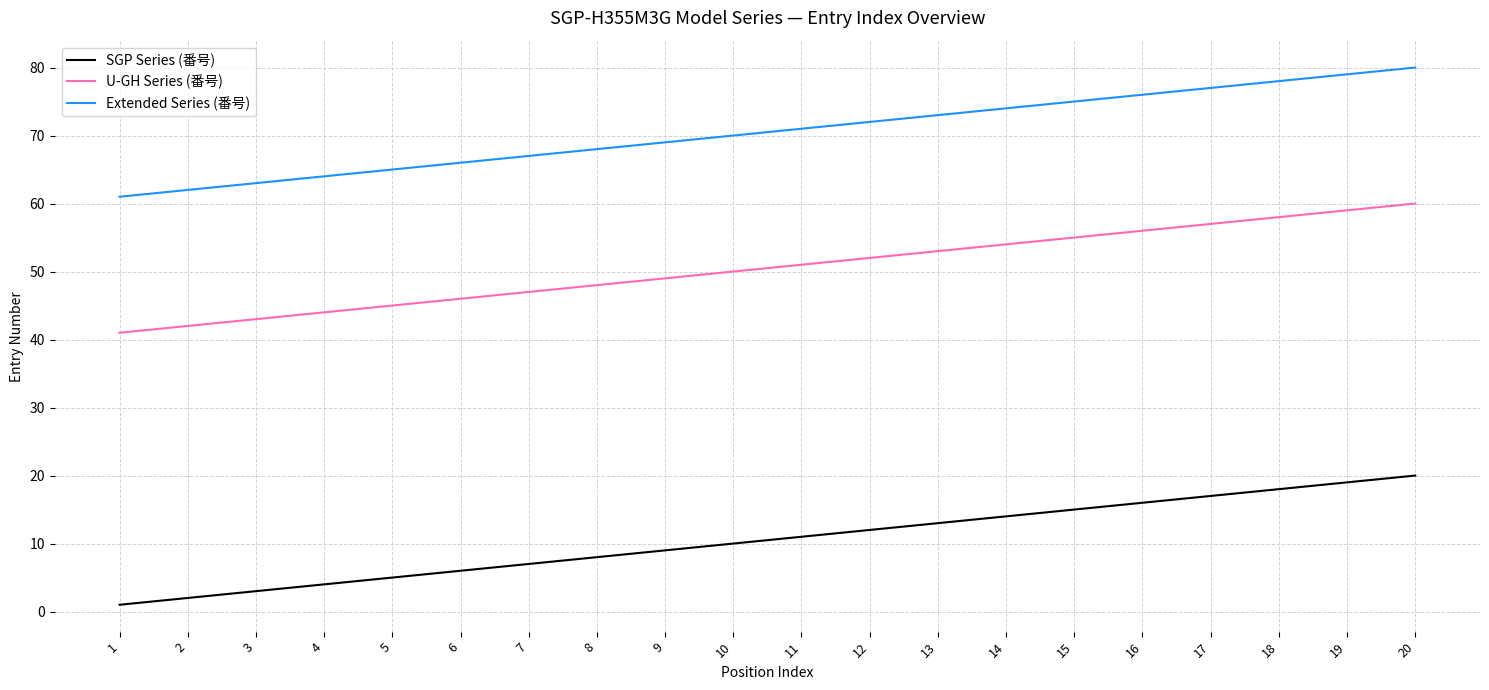

Reading left to right, transcribe all the data shown in this chart.

SGP Series (番号): 1=1	2=2	3=3	4=4	5=5	6=6	7=7	8=8	9=9	10=10	11=11	12=12	13=13	14=14	15=15	16=16	17=17	18=18	19=19	20=20
U-GH Series (番号): 1=41	2=42	3=43	4=44	5=45	6=46	7=47	8=48	9=49	10=50	11=51	12=52	13=53	14=54	15=55	16=56	17=57	18=58	19=59	20=60
Extended Series (番号): 1=61	2=62	3=63	4=64	5=65	6=66	7=67	8=68	9=69	10=70	11=71	12=72	13=73	14=74	15=75	16=76	17=77	18=78	19=79	20=80